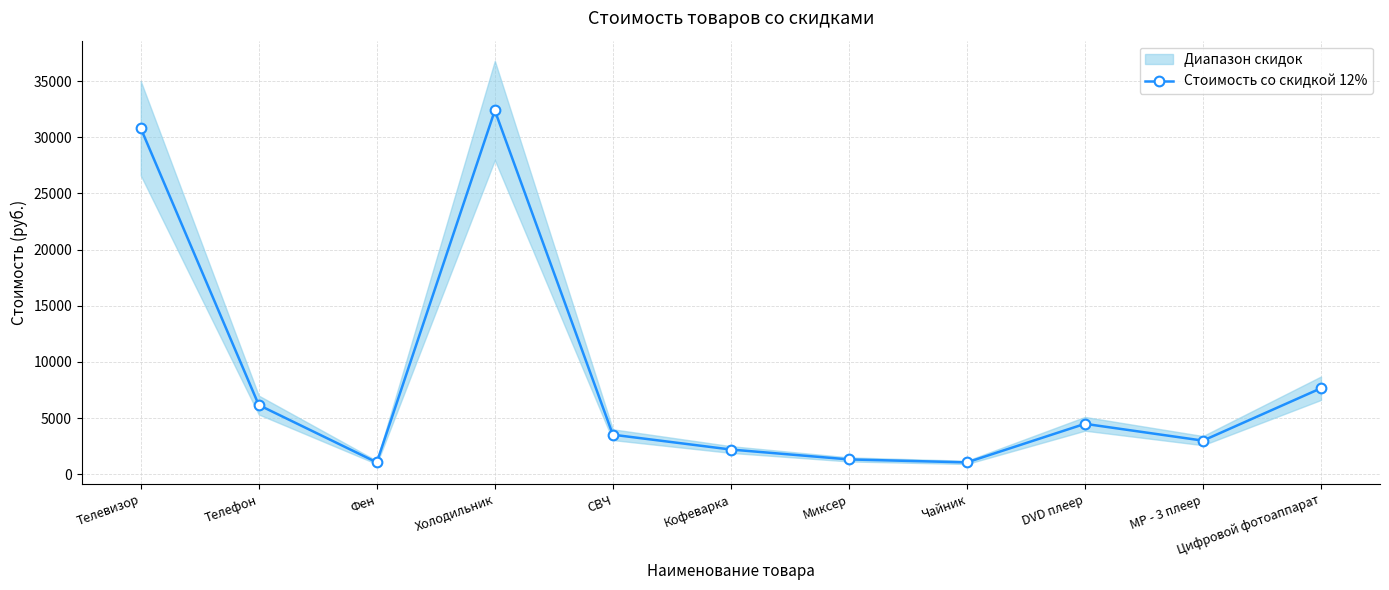

What is the change in value from Телефон to Цифровой фотоаппарат?

+1496